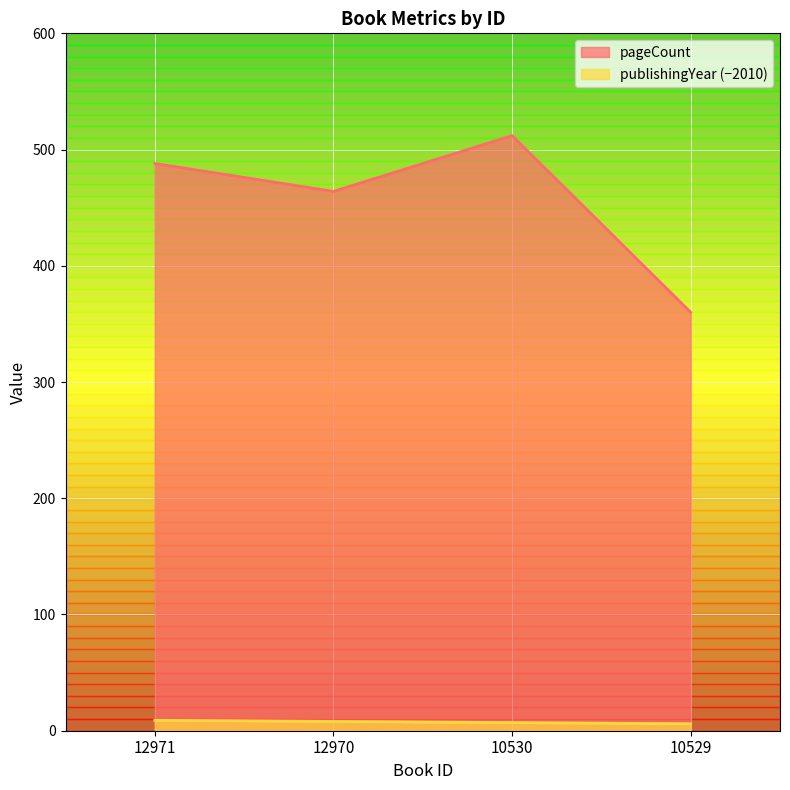

What is the highest value of the pageCount series?

512